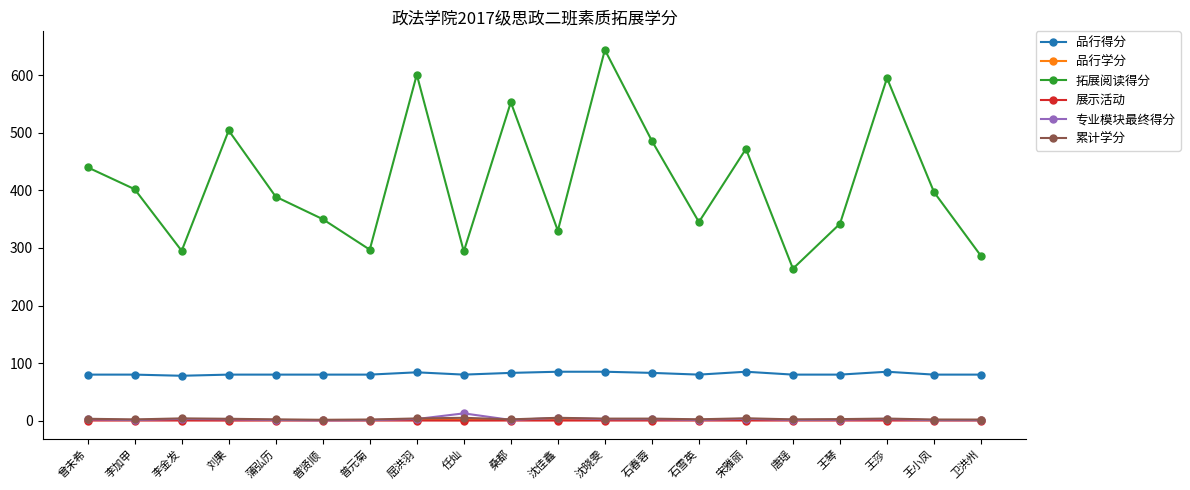

Which series has the largest range (max minus min)?

拓展阅读得分